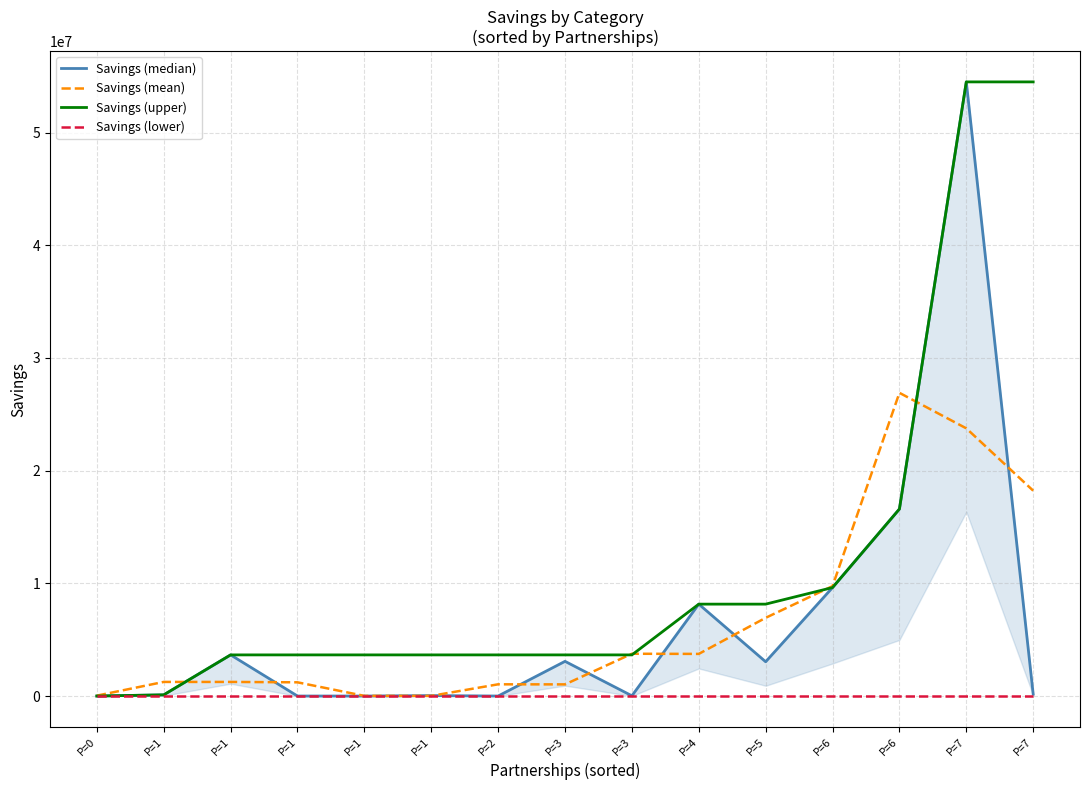

True or false: Savings (mean) has a value of 13333.3 at P=1.

True